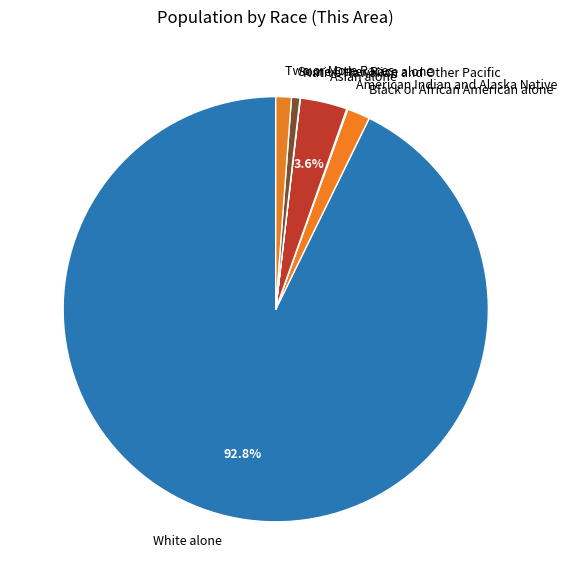

Which slice is the largest?

White alone